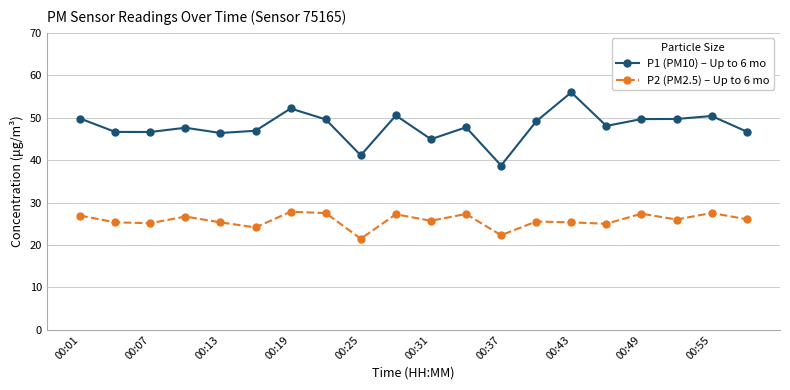

True or false: P2 (PM2.5) – Up to 6 mo and P1 (PM10) – Up to 6 mo cross at least once.

False